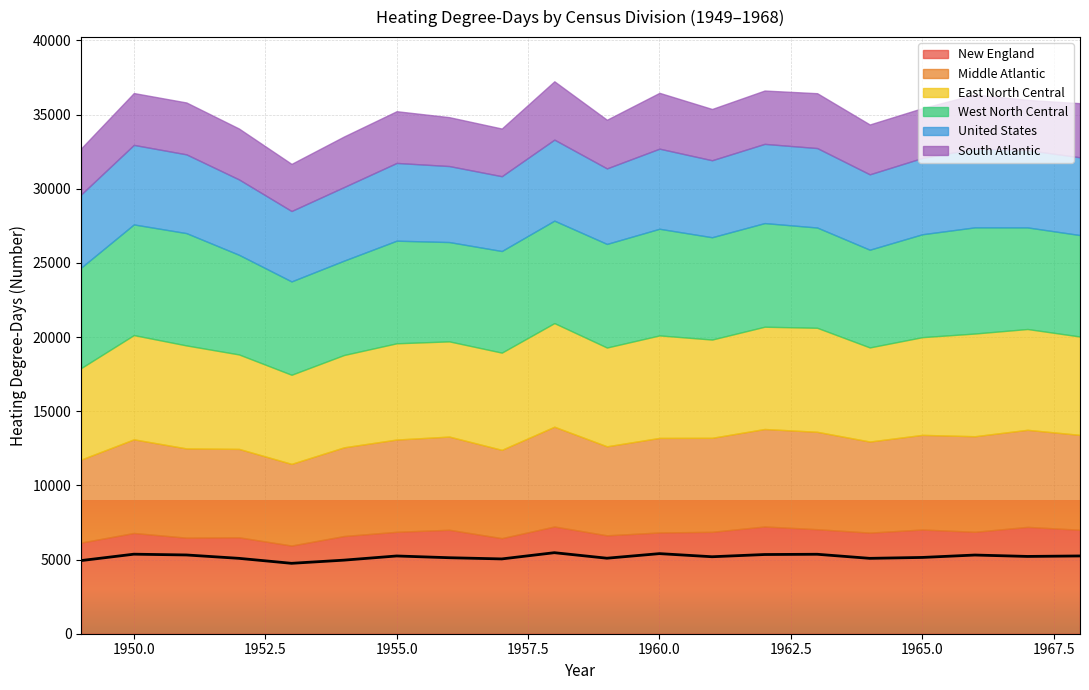

What is the lowest value of the New England series?

5945